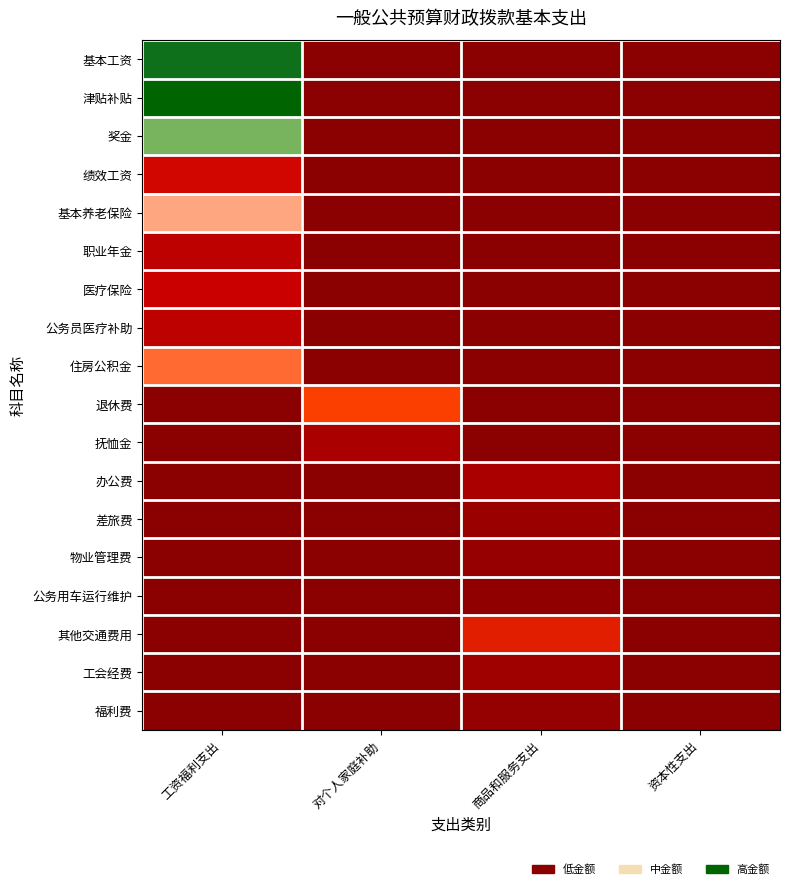

Rank the series at 对个人家庭补助 from lowest to highest value.

基本工资, 津贴补贴, 奖金, 绩效工资, 基本养老保险, 职业年金, 医疗保险, 公务员医疗补助, 住房公积金, 办公费, 差旅费, 物业管理费, 公务用车运行维护, 其他交通费用, 工会经费, 福利费, 抚恤金, 退休费